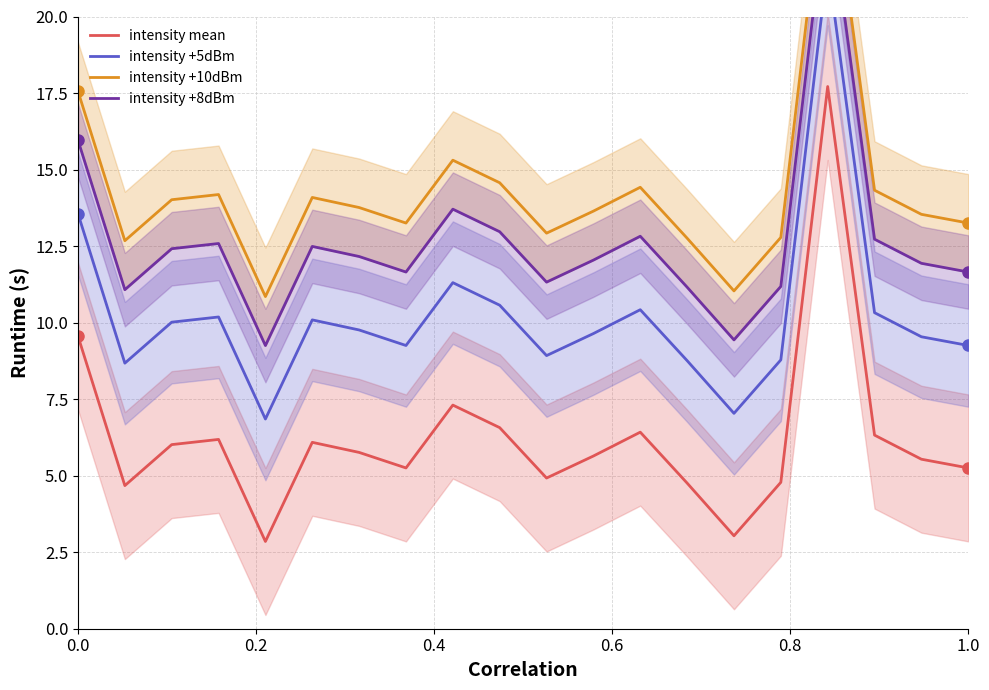

True or false: intensity mean and intensity +5dBm intersect in this chart.

False